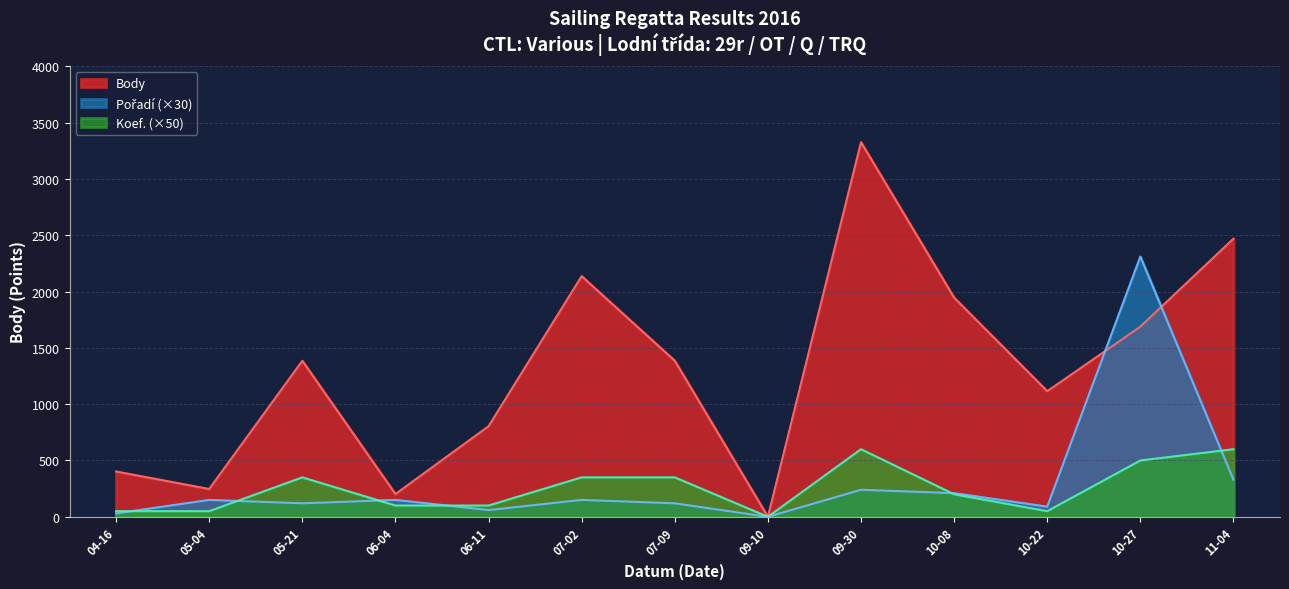

What is the average value of the Koef. series?

254